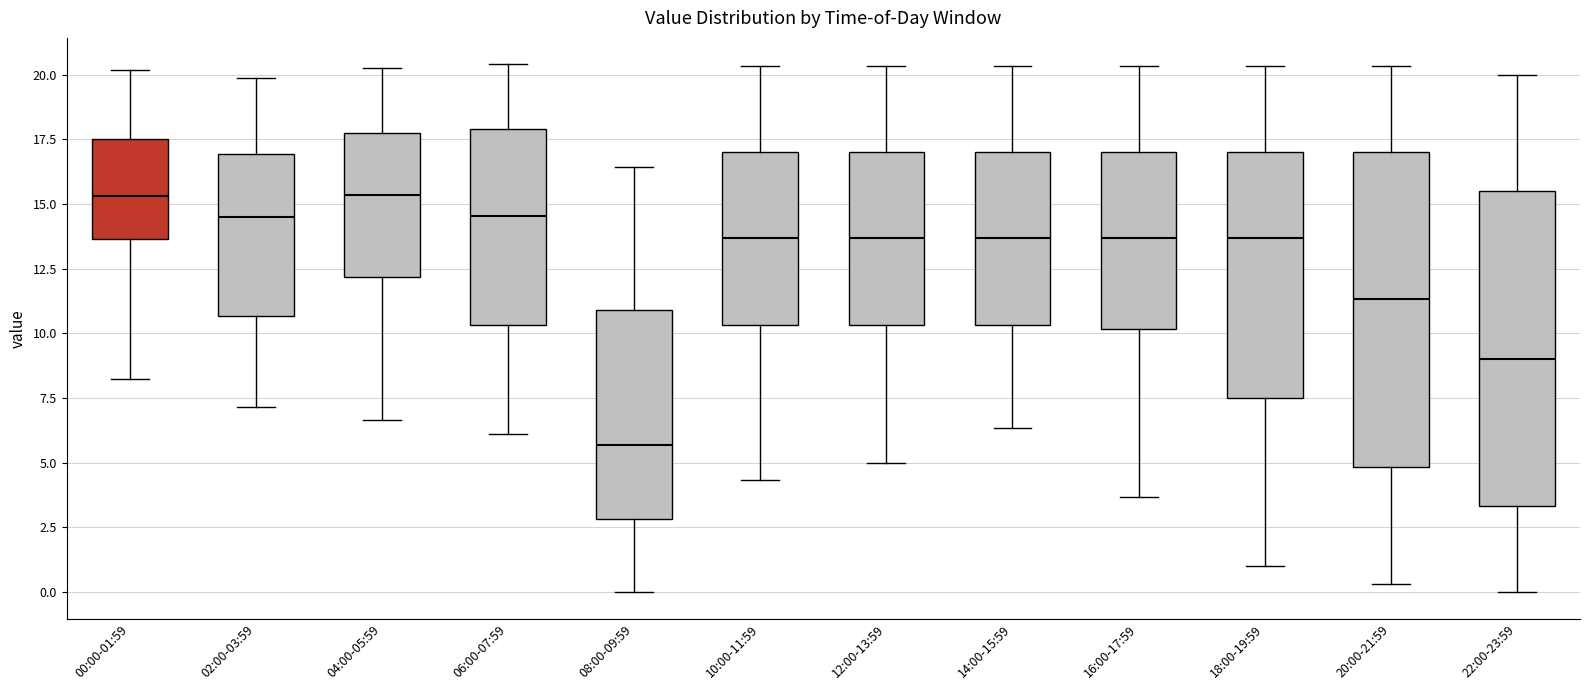

Reading left to right, transcribe this box plot: for each box, give where its median line is, the range the box spans, and where its two whiskers end, as read against the y-axis. The values are not printed on the chart, so give them approximately, as read against the axis.

00:00-01:59: median 15.5, box 13.5 to 17.5, whiskers 8.0 to 20.0
02:00-03:59: median 14.5, box 10.5 to 17.0, whiskers 7.0 to 20.0
04:00-05:59: median 15.5, box 12.0 to 18.0, whiskers 6.5 to 20.5
06:00-07:59: median 14.5, box 10.5 to 18.0, whiskers 6.0 to 20.5
08:00-09:59: median 5.5, box 3.0 to 11.0, whiskers 0.0 to 16.5
10:00-11:59: median 13.5, box 10.5 to 17.0, whiskers 4.5 to 20.5
12:00-13:59: median 13.5, box 10.5 to 17.0, whiskers 5.0 to 20.5
14:00-15:59: median 13.5, box 10.5 to 17.0, whiskers 6.5 to 20.5
16:00-17:59: median 13.5, box 10.0 to 17.0, whiskers 3.5 to 20.5
18:00-19:59: median 13.5, box 7.5 to 17.0, whiskers 1.0 to 20.5
20:00-21:59: median 11.5, box 5.0 to 17.0, whiskers 0.5 to 20.5
22:00-23:59: median 9.0, box 3.5 to 15.5, whiskers 0.0 to 20.0